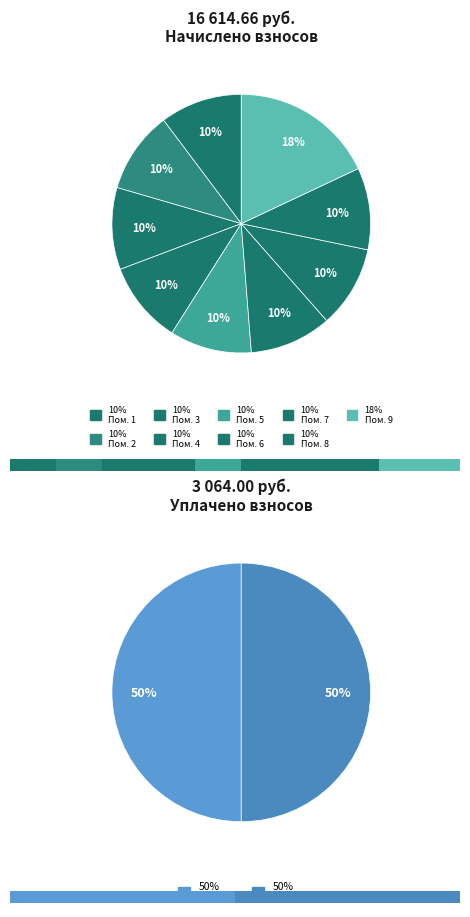

Does 4 account for over 50% of the chart?

No